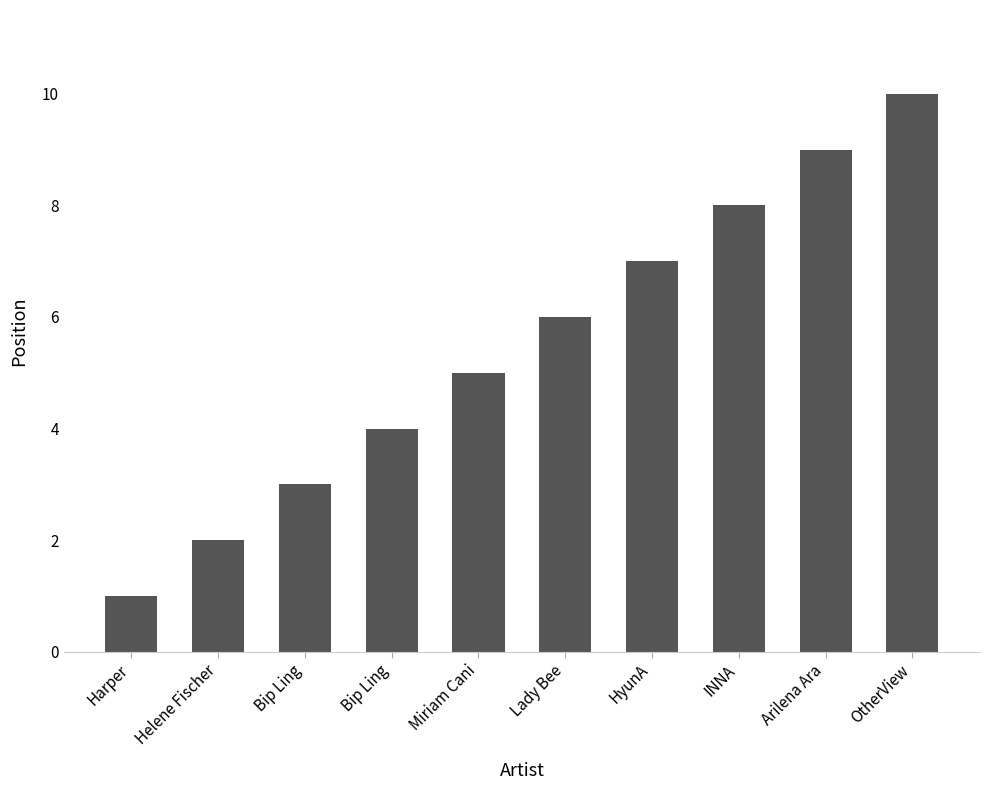

Count the number of categories in the chart.

10